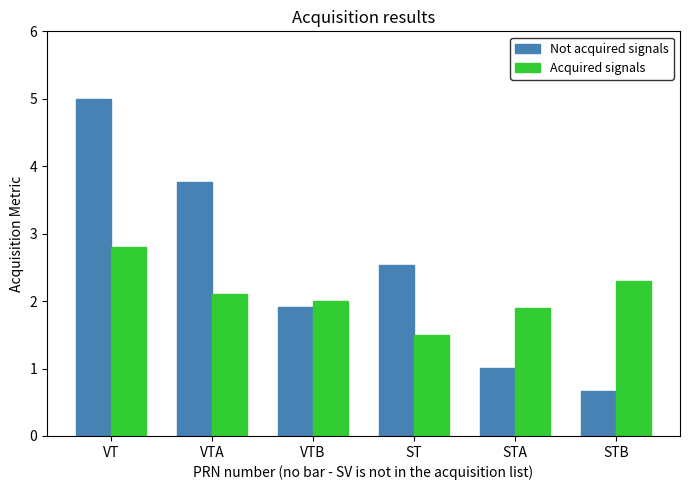

At which category does the chart reach its peak across all series?

VT